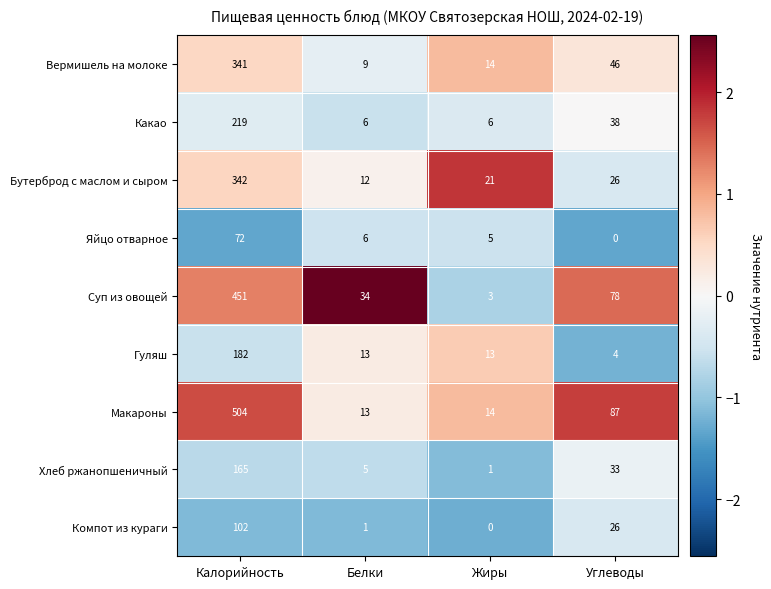

Read the Бутерброд с маслом и сыром value at Калорийность, to the nearest 10.

340